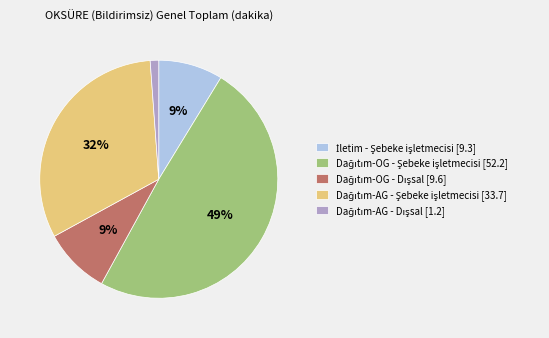

Does any single category account for the majority?

No